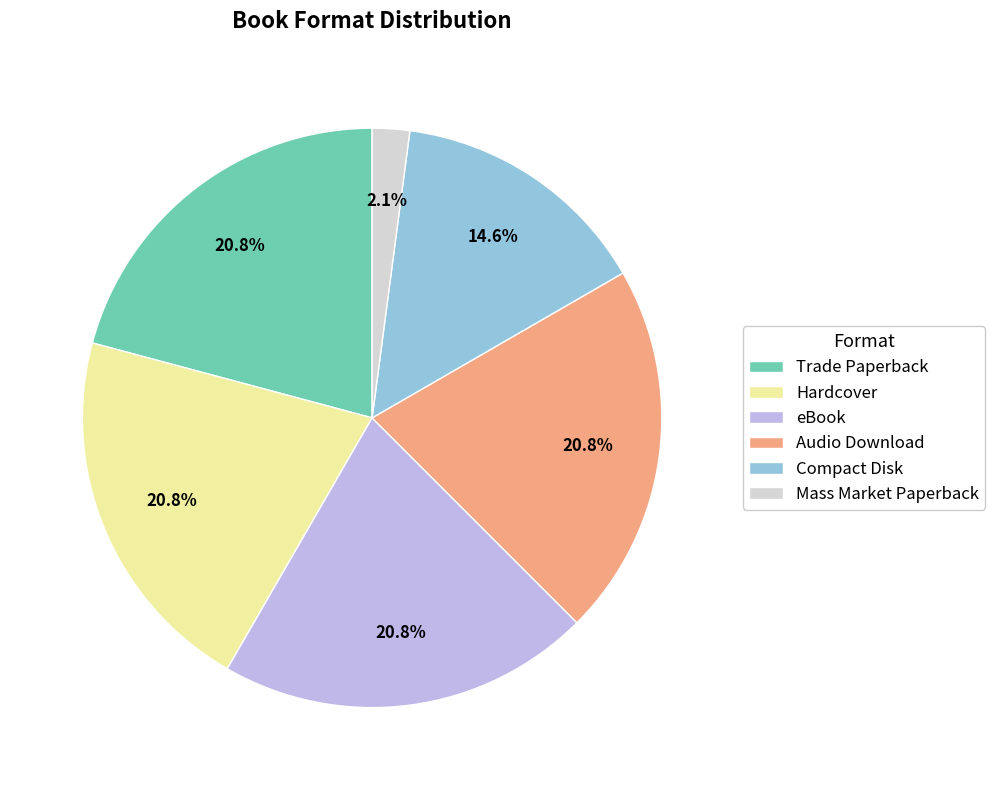

To the nearest percent, what is the average slice percentage?

17%